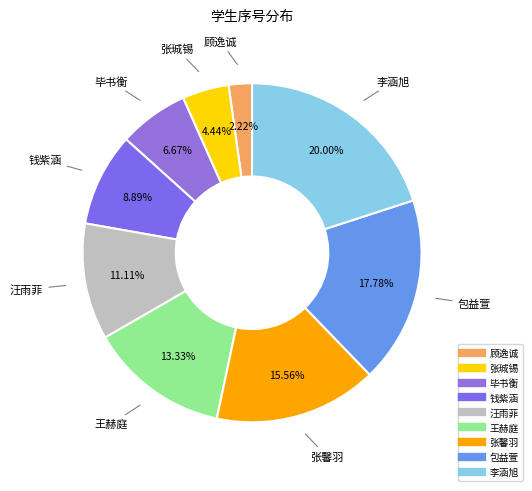

What is the ratio of the value at 顾逸诚 to the value at 张馨羽?

0.1